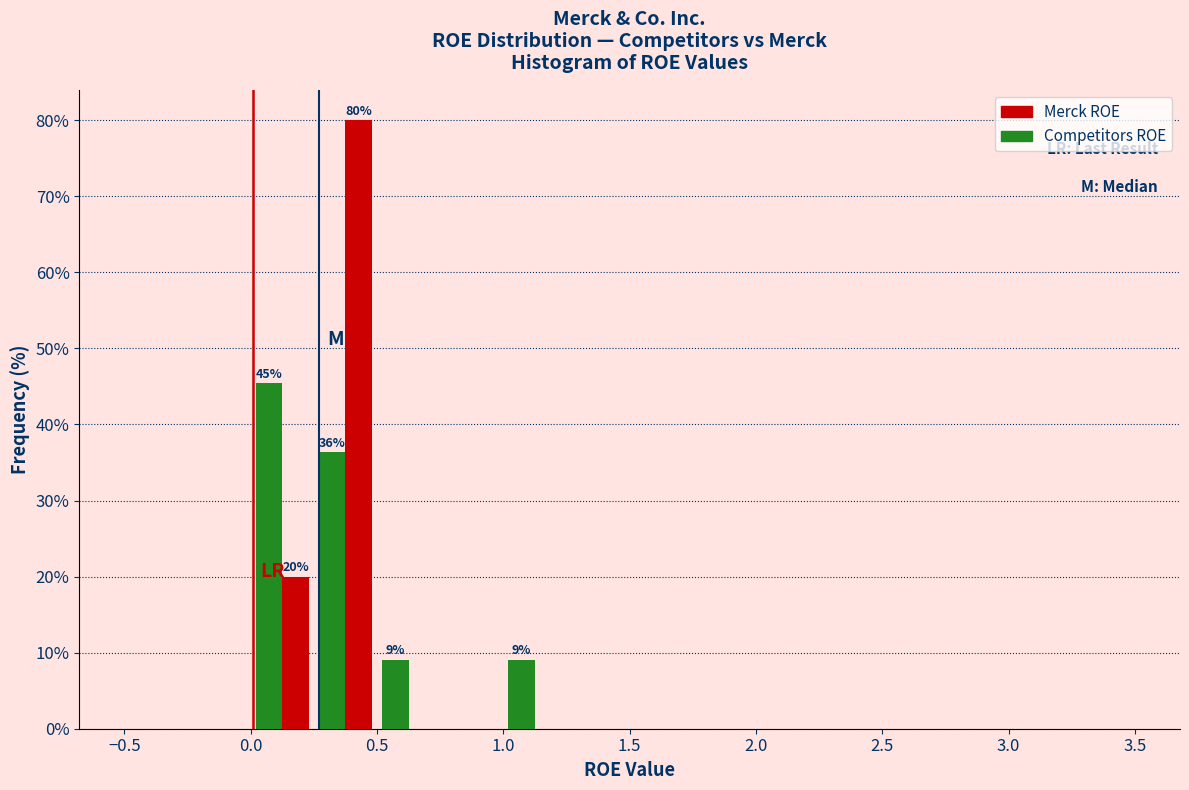

In the Competitors ROE series, which range on the x-axis has the tallest bar?

0.00 to 0.25